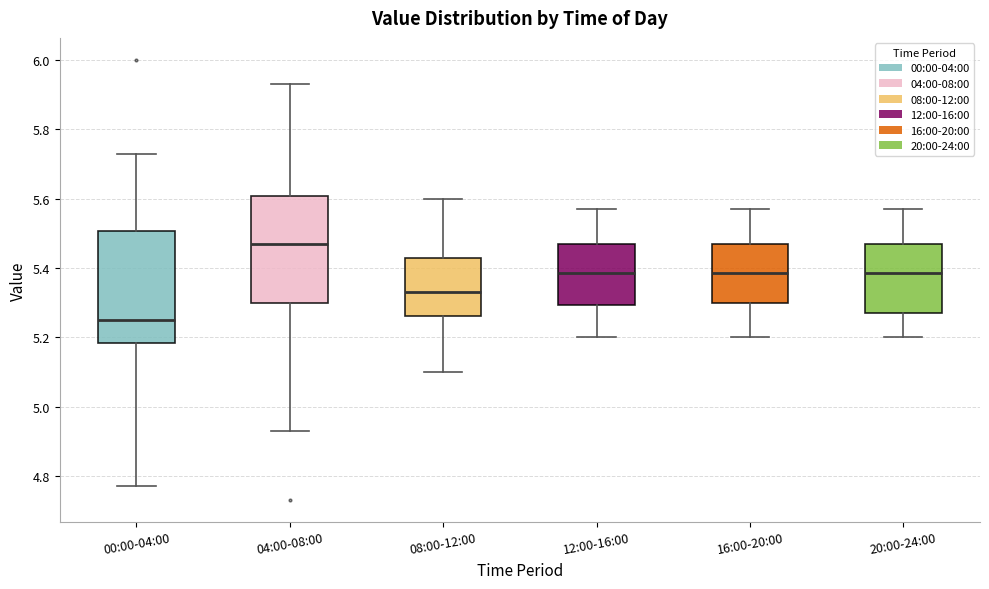

Reading left to right, read every box against the y-axis: the position of its median line, the range the box covers, and the ends of its whiskers. The values are not printed on the chart, so give them approximately, as read against the axis.

00:00-04:00: median 5.26, box 5.18 to 5.50, whiskers 4.78 to 5.74
04:00-08:00: median 5.48, box 5.30 to 5.60, whiskers 4.94 to 5.94
08:00-12:00: median 5.34, box 5.26 to 5.44, whiskers 5.10 to 5.60
12:00-16:00: median 5.38, box 5.30 to 5.48, whiskers 5.20 to 5.58
16:00-20:00: median 5.38, box 5.30 to 5.48, whiskers 5.20 to 5.58
20:00-24:00: median 5.38, box 5.28 to 5.48, whiskers 5.20 to 5.58